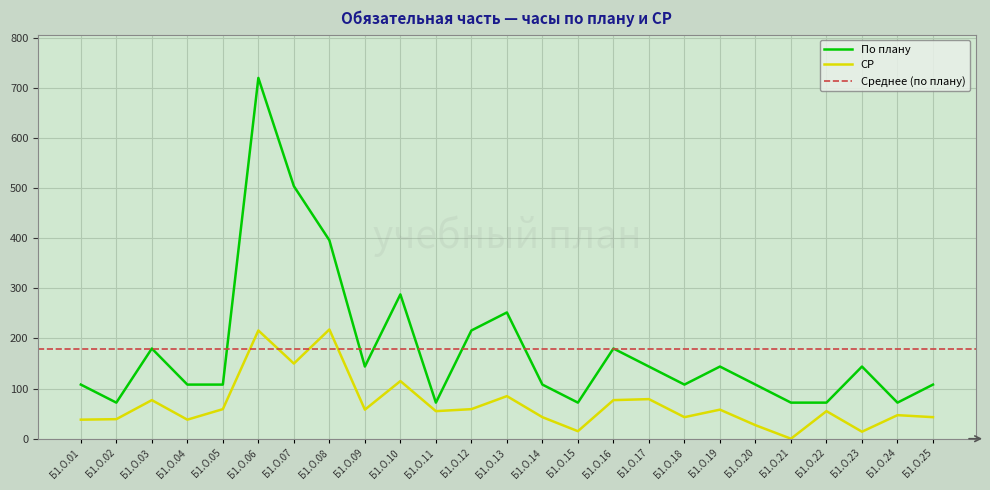

Where is the first local maximum for СР?

Б1.О.03